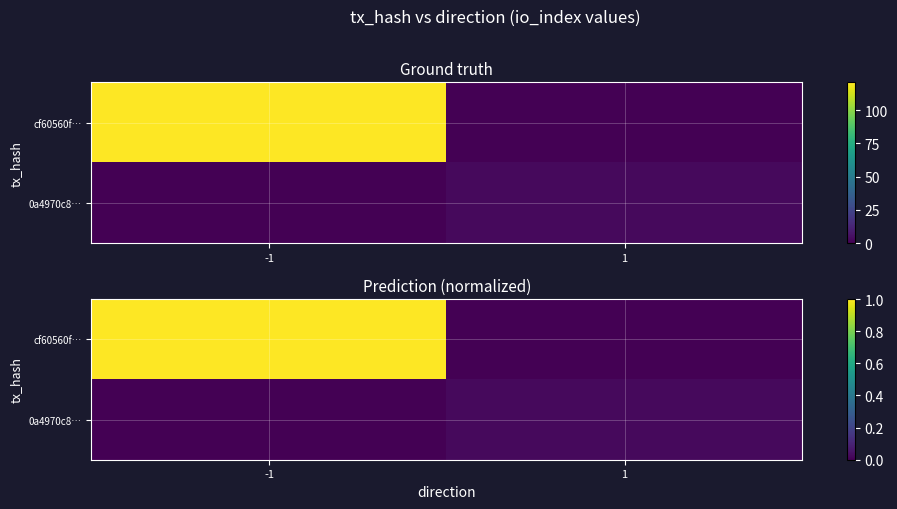

Count the number of data series in this chart.

2